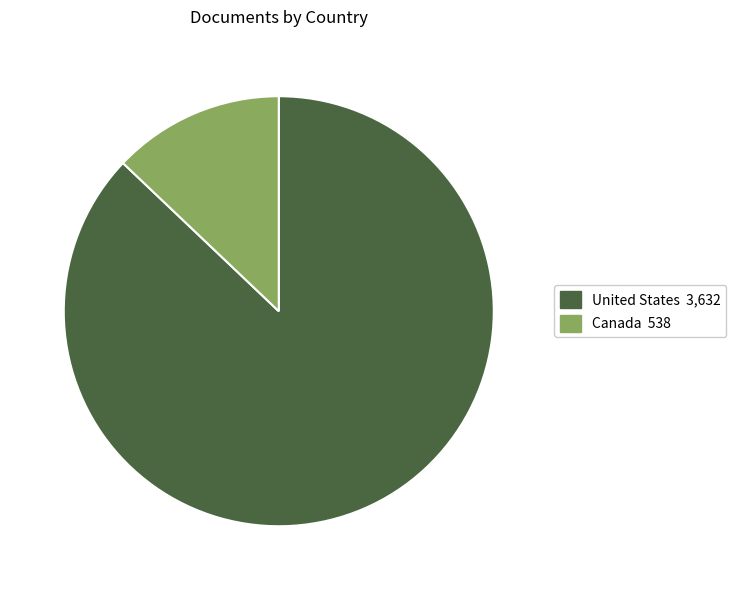

Which category has the smallest portion of the pie?

Canada